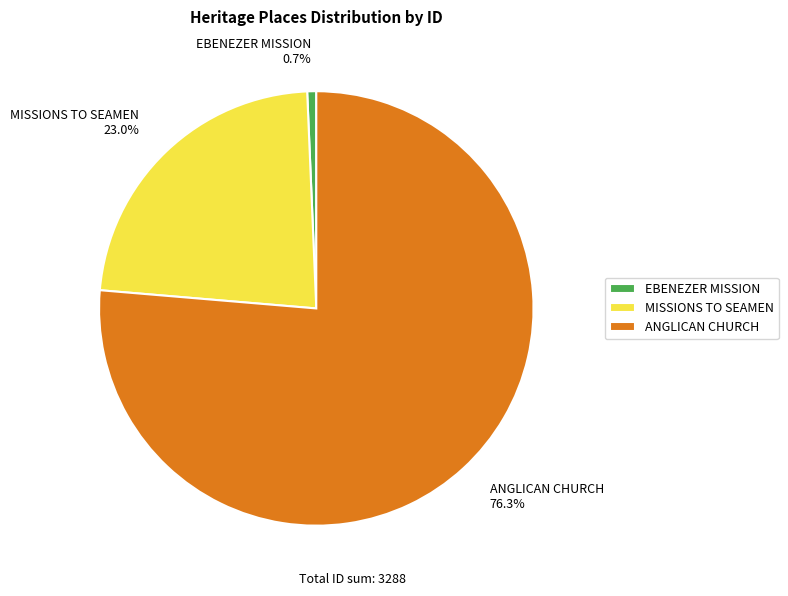

Do EBENEZER MISSION and MISSIONS TO SEAMEN together represent more than half of the pie?

No